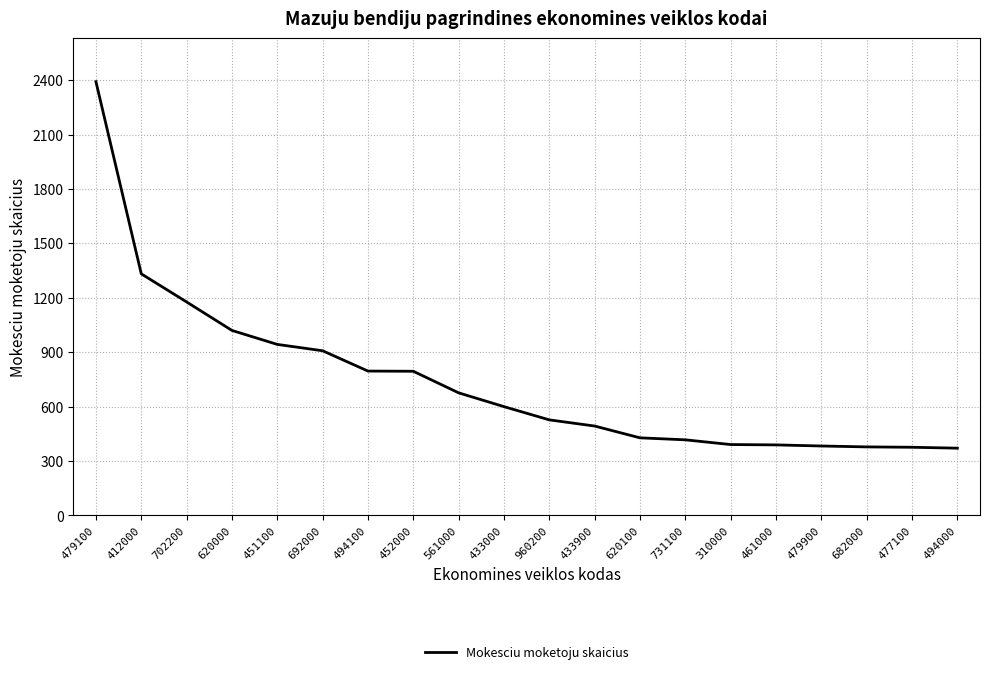

Between 960200 and 477100, which is larger?

960200